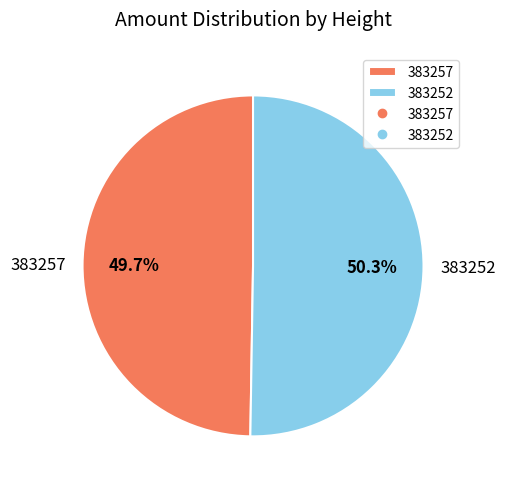

Does 383257 account for over 50% of the chart?

No